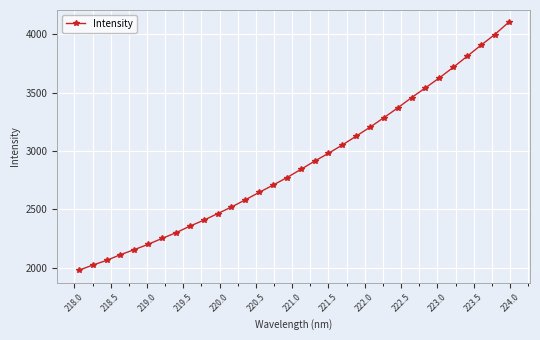

What is the value of the 8th point from the left?

2299.5